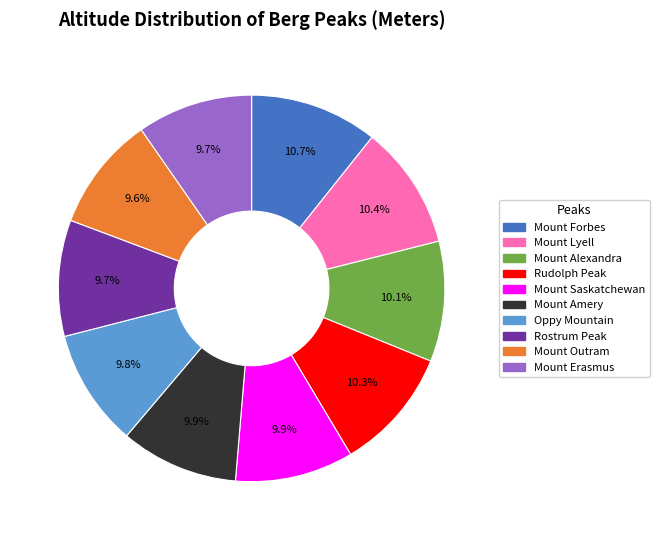

How many segments does this pie chart have?

10